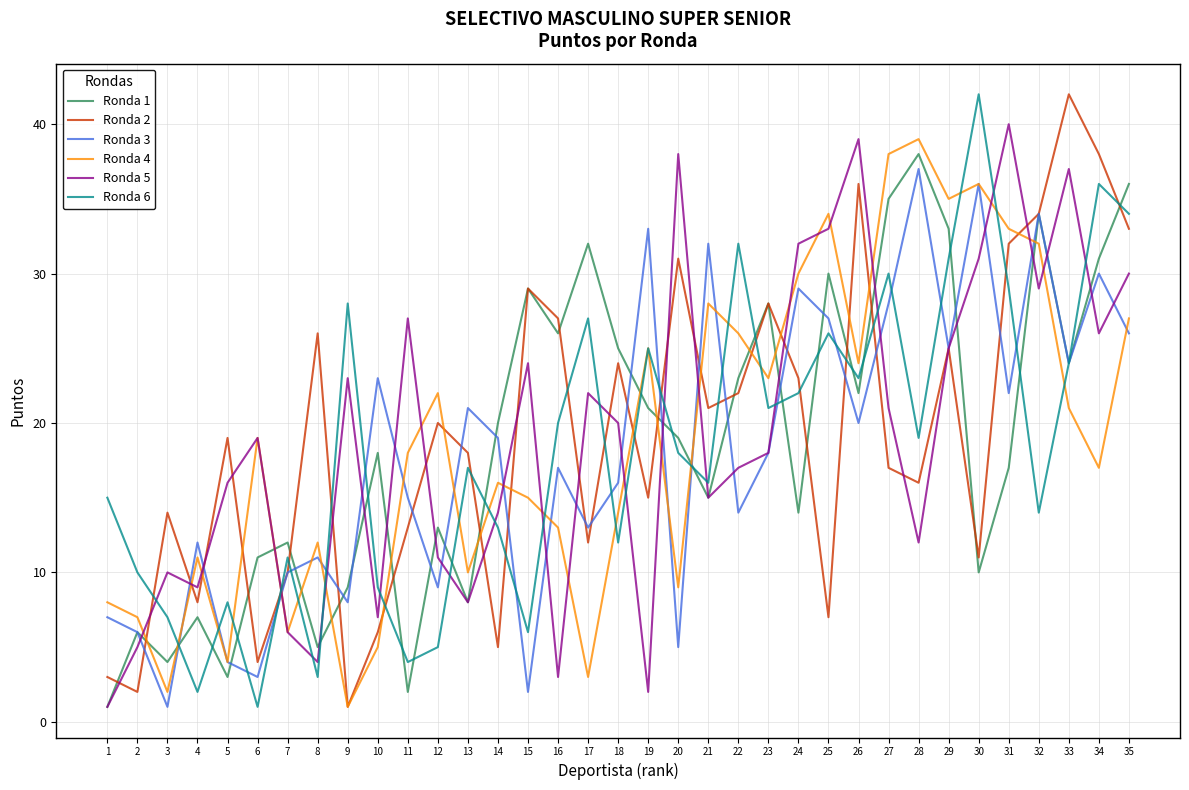

How many times do Ronda 1 and Ronda 4 cross each other?

13